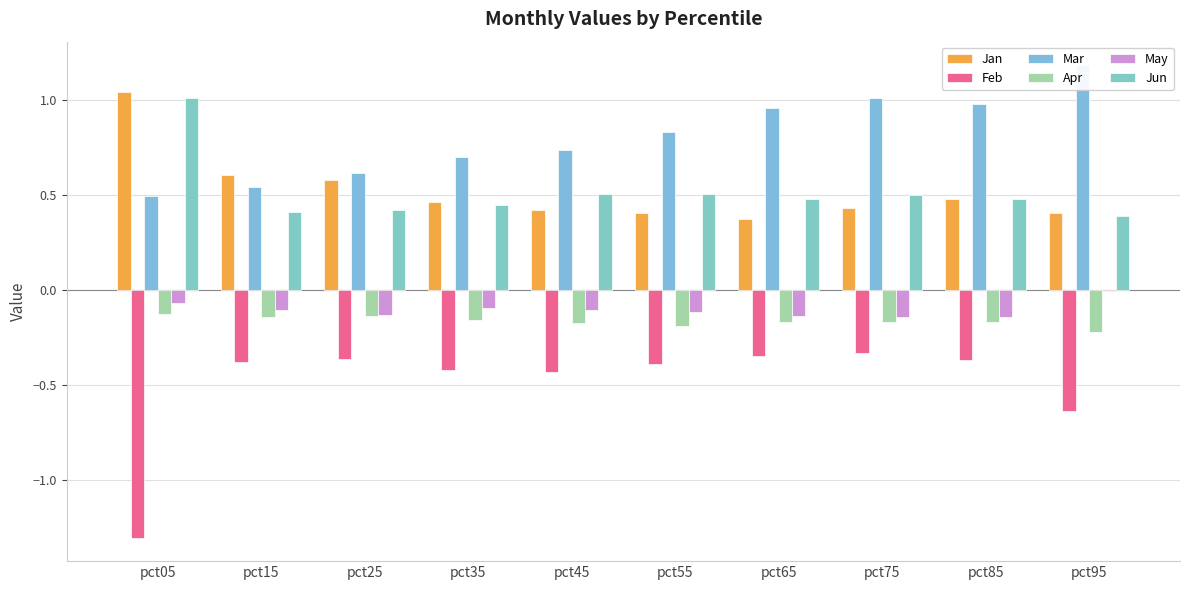

What is the difference between the maximum and second lowest values in the Apr series?

0.1